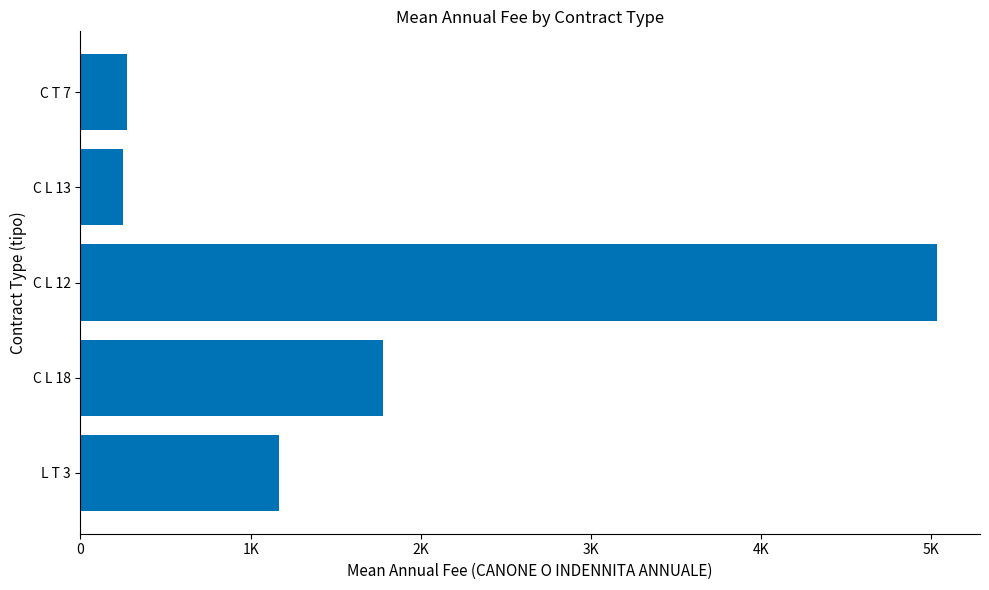

Does the chart contain any negative values?

No